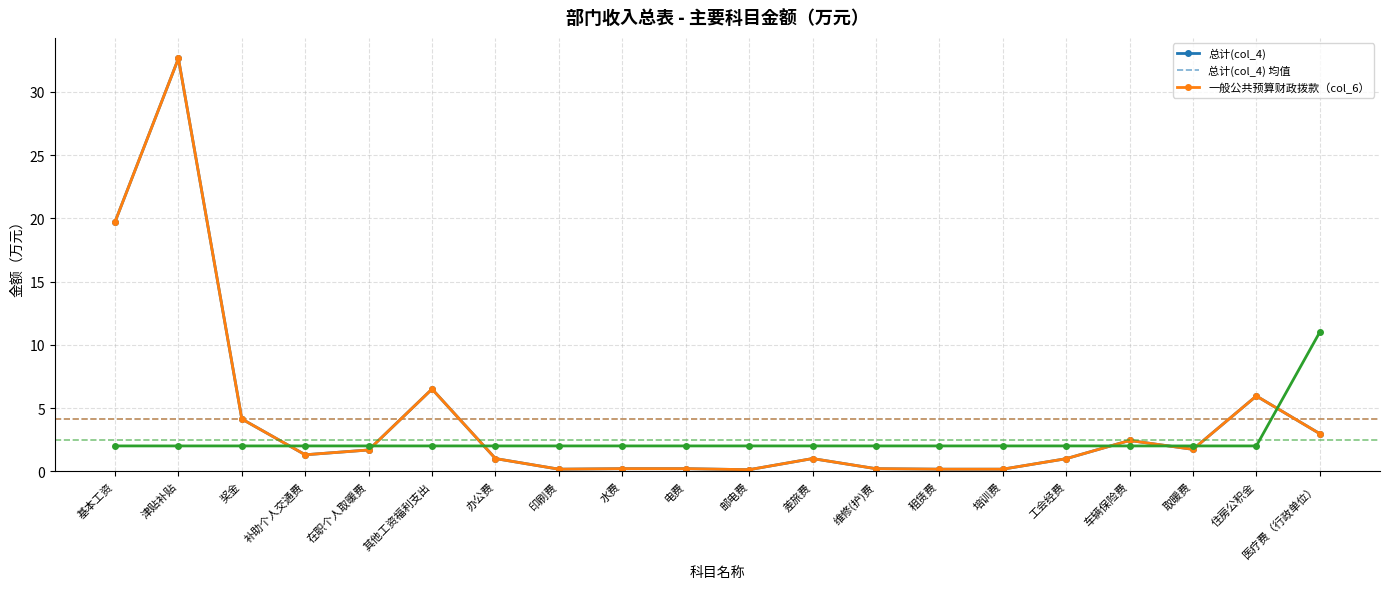

Where is 款(col_2) nearest to the value 6?

基本工资